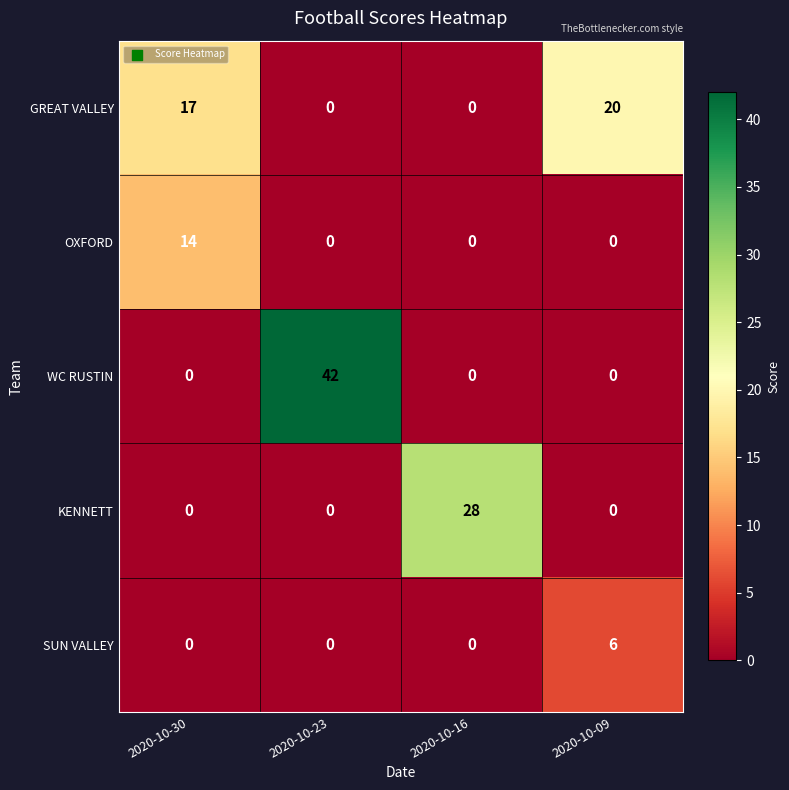

What is the greatest value displayed?

42